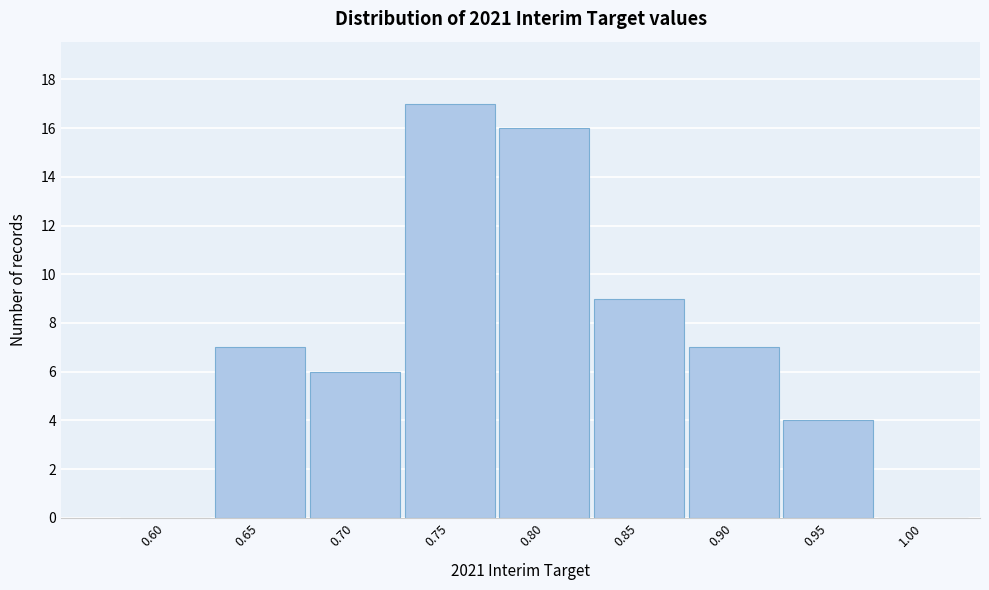

Reading right to left, list all the values displayed in this chart.

1.00=0	0.95=4	0.90=7	0.85=9	0.80=16	0.75=17	0.70=6	0.65=7	0.60=0